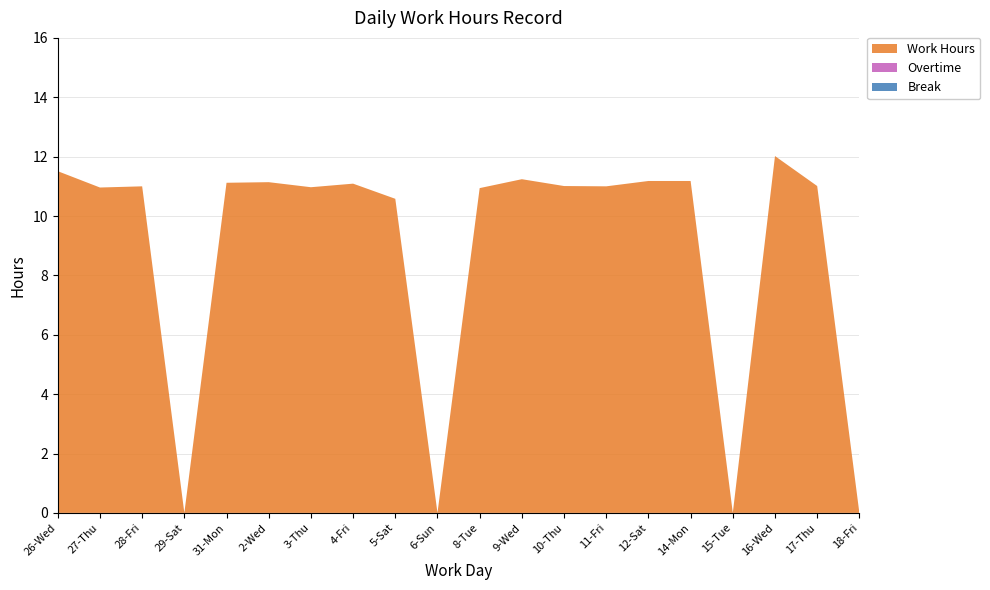

Reading right to left, transcribe all the data shown in this chart.

Work Hours: 0.0	11.0	12.0	0.0	11.2	11.2	11.0	11.0	11.2	10.9	0.0	10.6	11.1	11.0	11.1	11.1	0.0	11.0	11.0	11.5
Overtime: 0.0	0.0	0.0	0.0	0.0	0.0	0.0	0.0	0.0	0.0	0.0	0.0	0.0	0.0	0.0	0.0	0.0	0.0	0.0	0.0
Break: 0.0	0.0	0.0	0.0	0.0	0.0	0.0	0.0	0.0	0.0	0.0	0.0	0.0	0.0	0.0	0.0	0.0	0.0	0.0	0.0